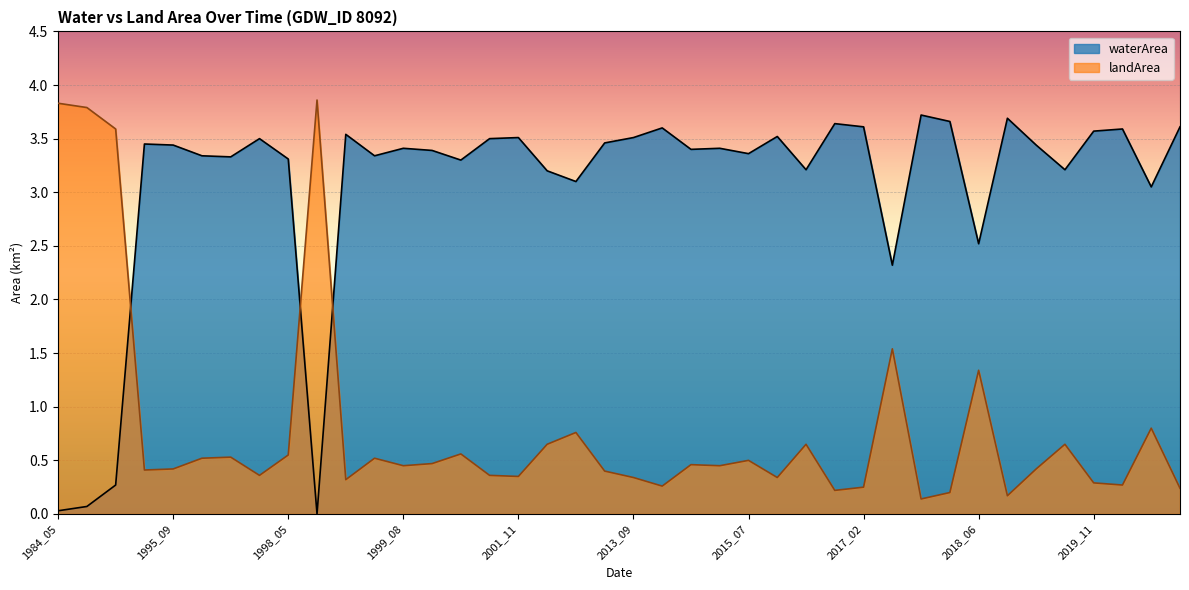

True or false: landArea and waterArea intersect in this chart.

True